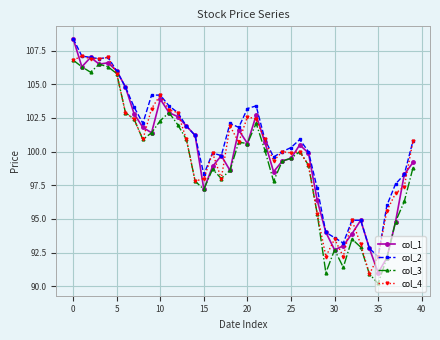

True or false: col_2 has more than 0 points higher than both neighbors.

True